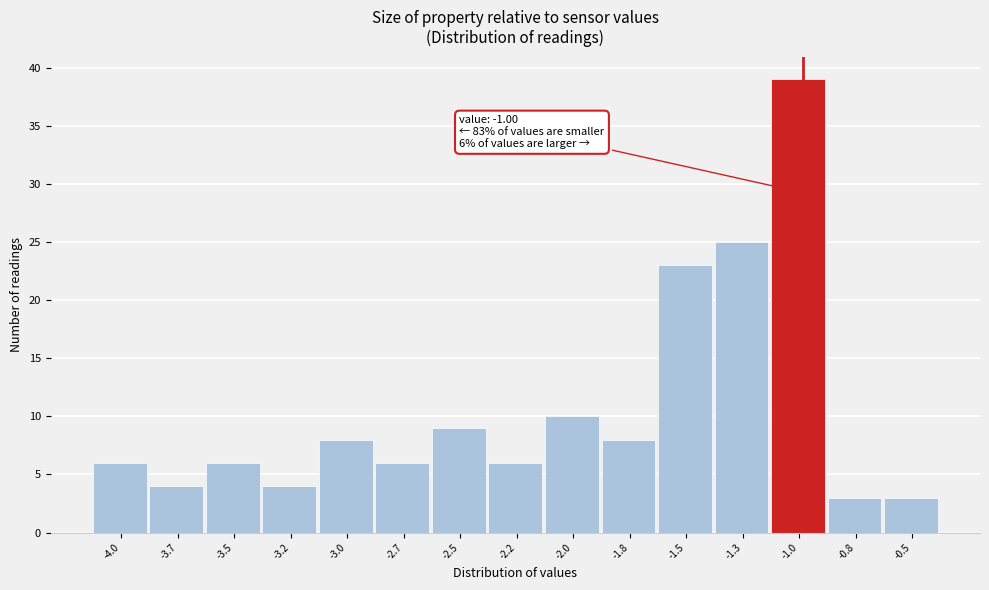

Reading left to right, list all the values displayed in this chart.

-4.0=6	-3.7=4	-3.5=6	-3.2=4	-3.0=8	-2.7=6	-2.5=9	-2.2=6	-2.0=10	-1.8=8	-1.5=23	-1.3=25	-1.0=39	-0.8=3	-0.5=3